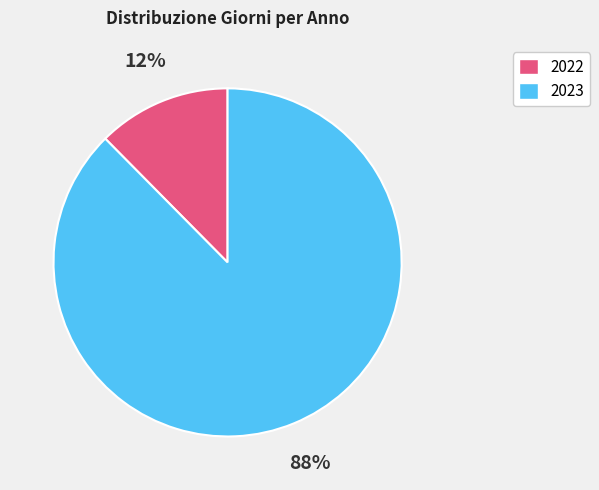

Is there any slice that represents more than half of the pie?

Yes